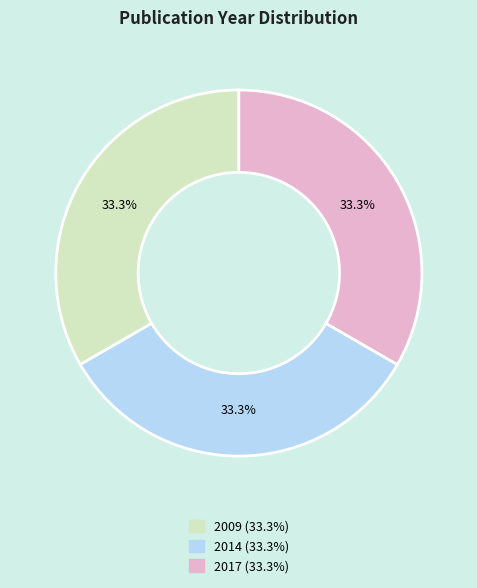

Count the number of slices in the pie.

3